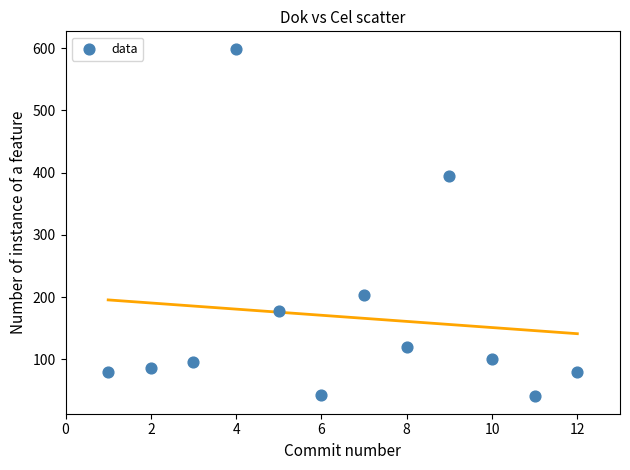

What is the average Y value?

168.5